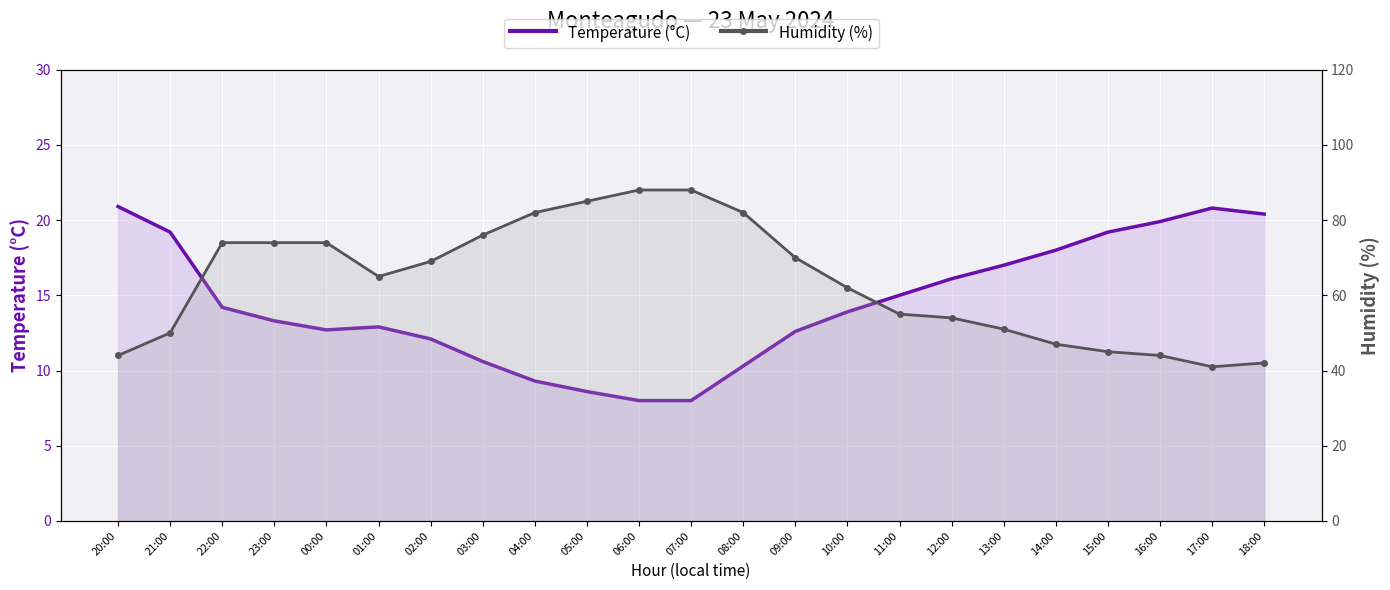

How many interior local valleys does the Temperature (°C) series have?

1